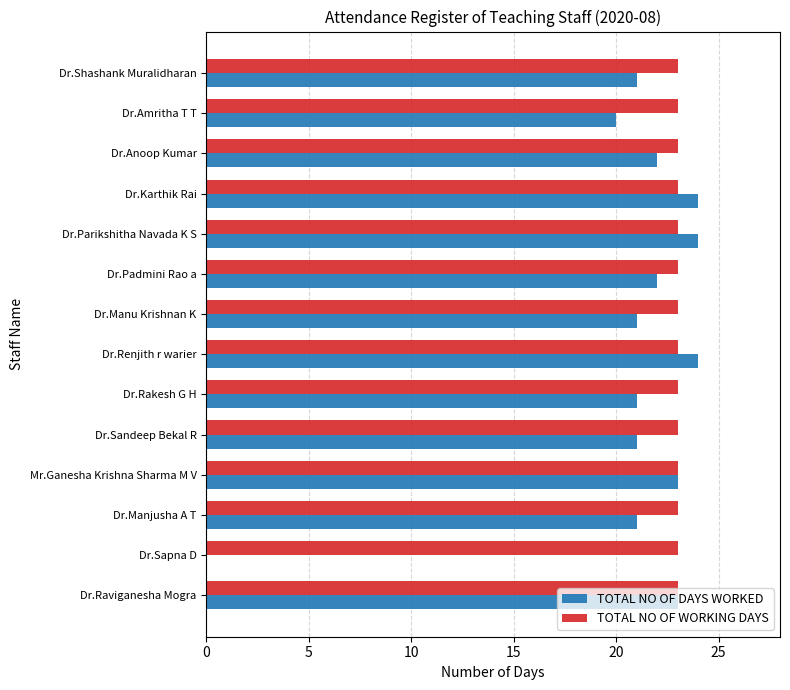

What is the total value across all series at Dr.Padmini Rao a?

45